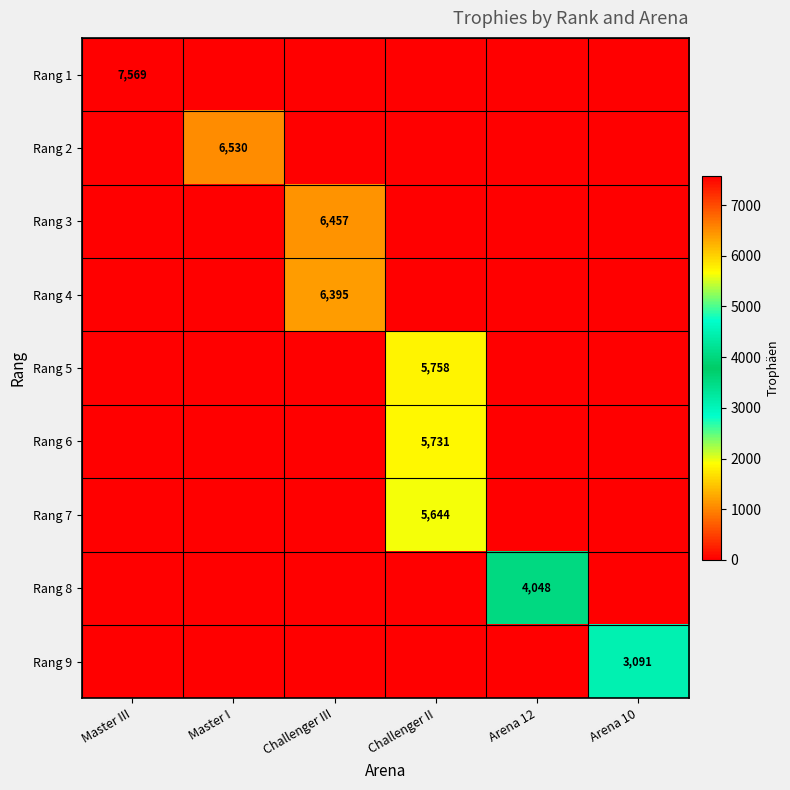

Where is Rang 7 nearest to the value 2822?

Master III